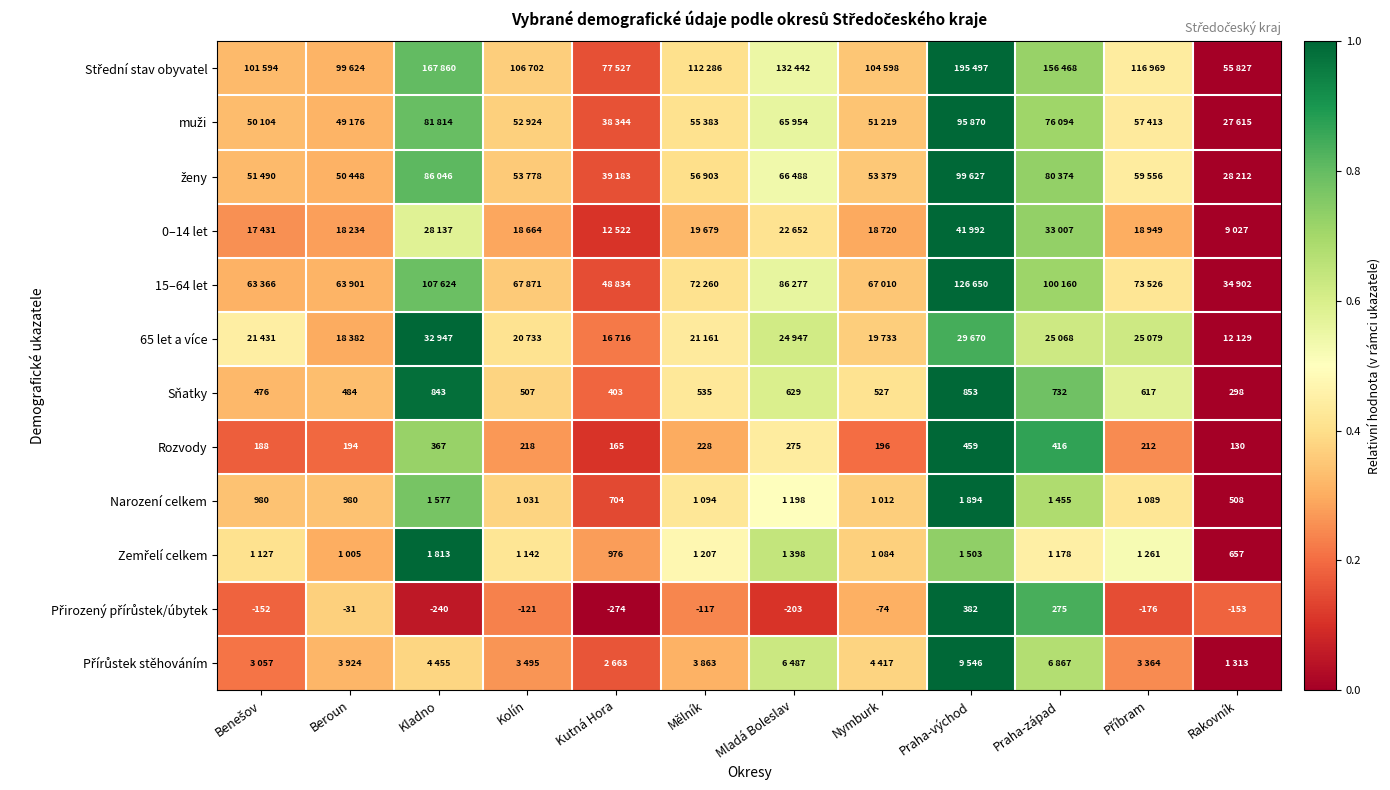

Is the value of Rozvody at Beroun greater than the value of Narození celkem at Rakovník?

No